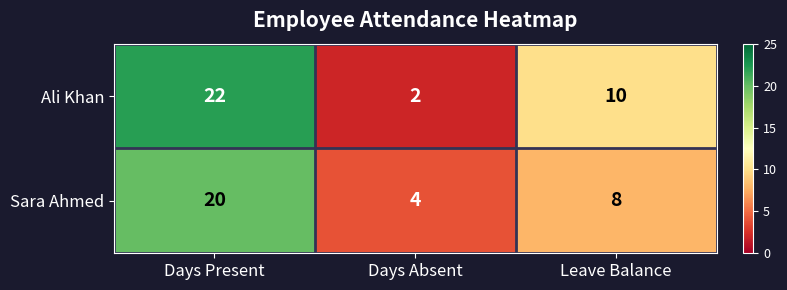

Which series changed the most between Days Absent and Leave Balance?

Ali Khan